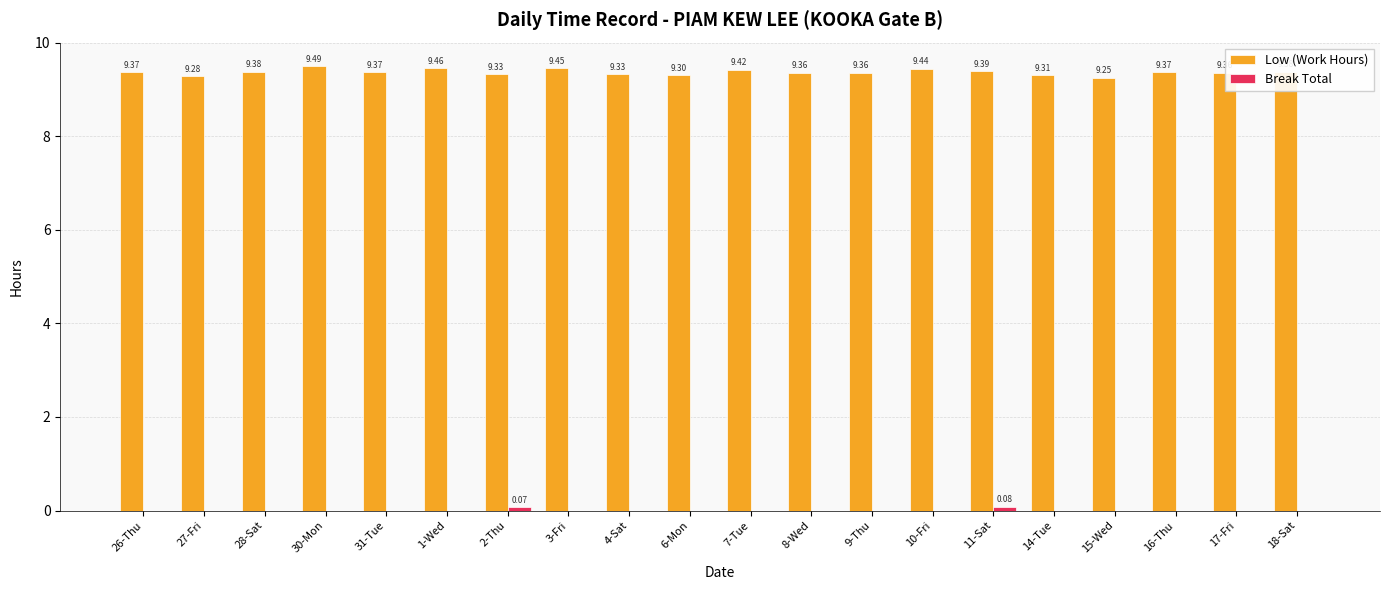

At which category is the sum across all series the highest?

30-Mon